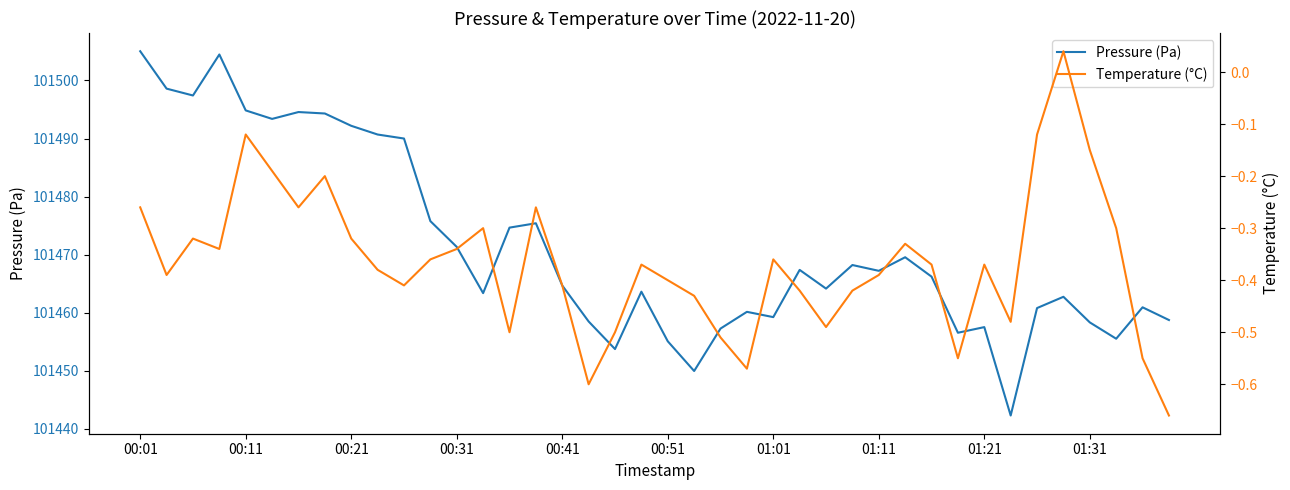

True or false: Pressure (Pa) and Temperature (°C) cross at least once.

False